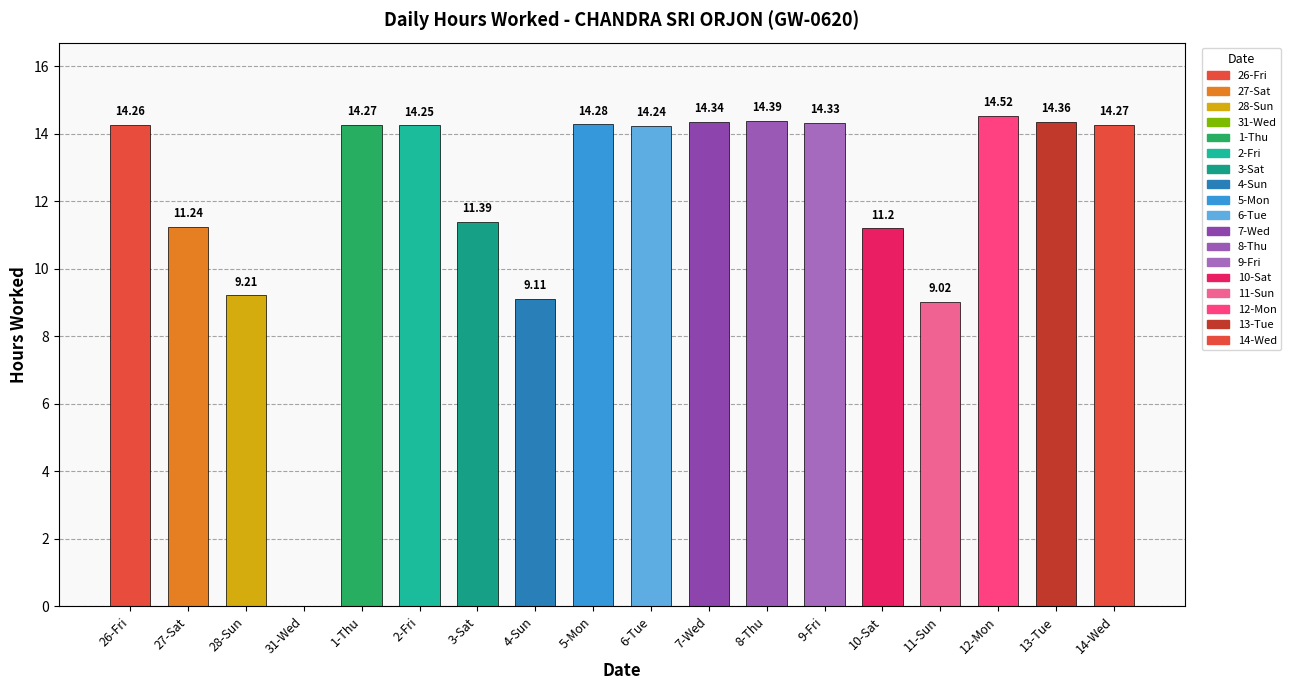

Count the number of values greater than 14.

11